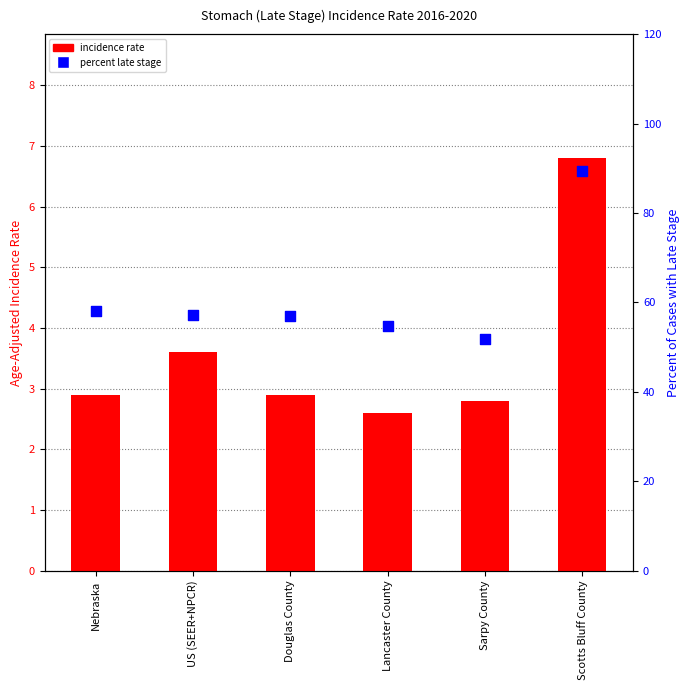

At how many categories does at least one series exceed 42?

6